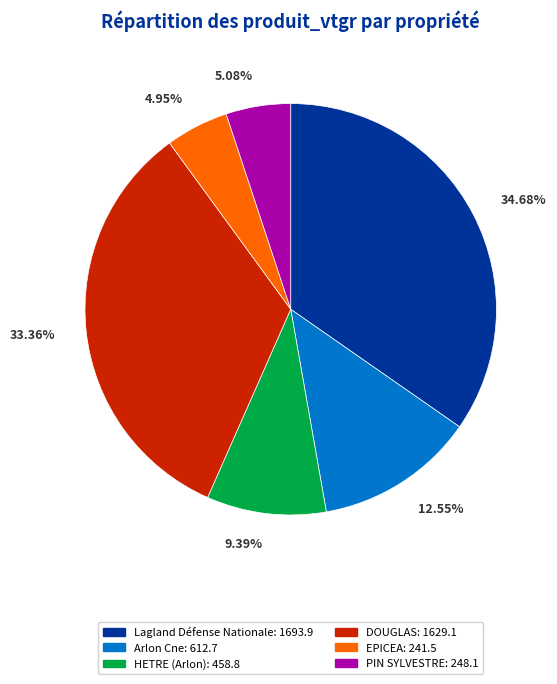

To the nearest percent, what is the average slice percentage?

17%